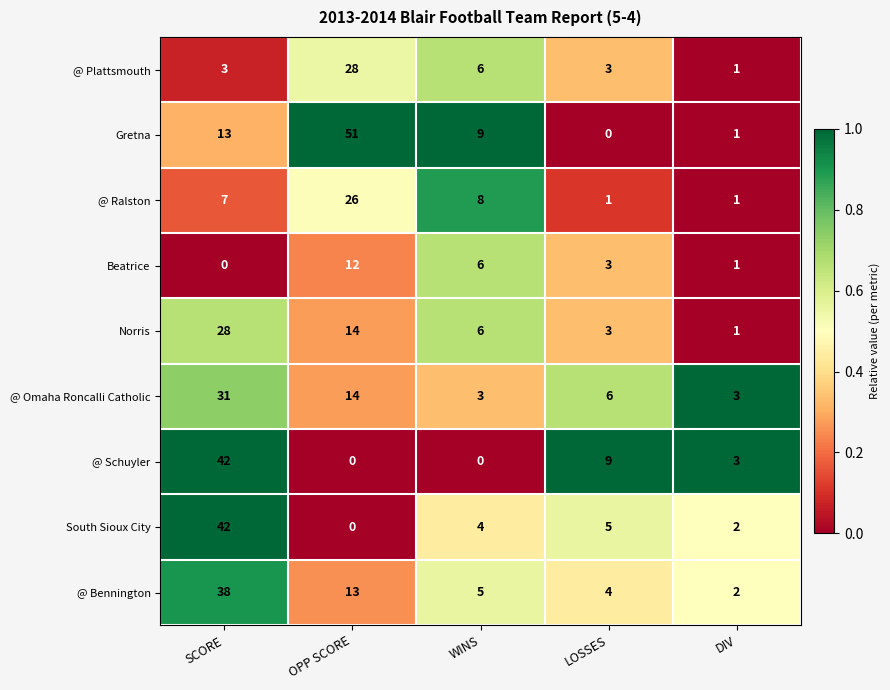

At which category is the sum across all series the highest?

SCORE